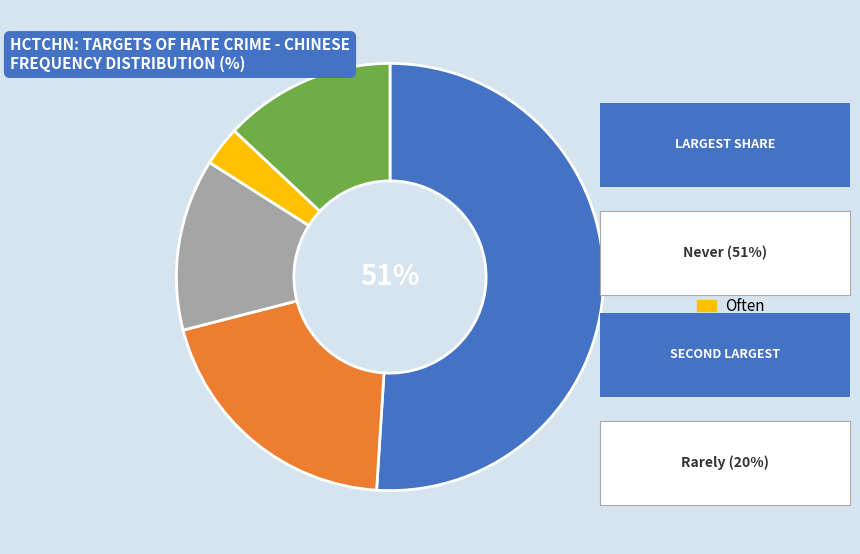

To the nearest percent, what is the difference between the largest and smallest slice percentages?

48%